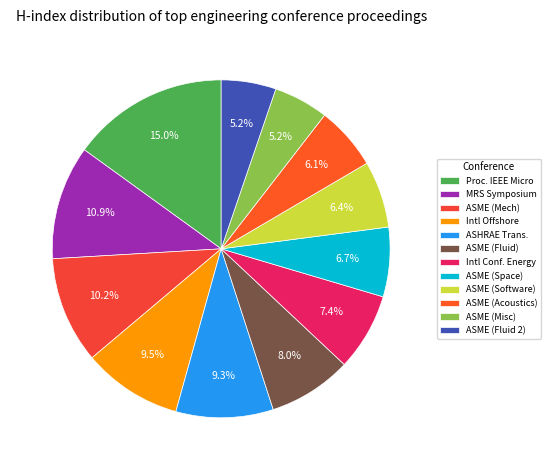

Does any single category account for the majority?

No